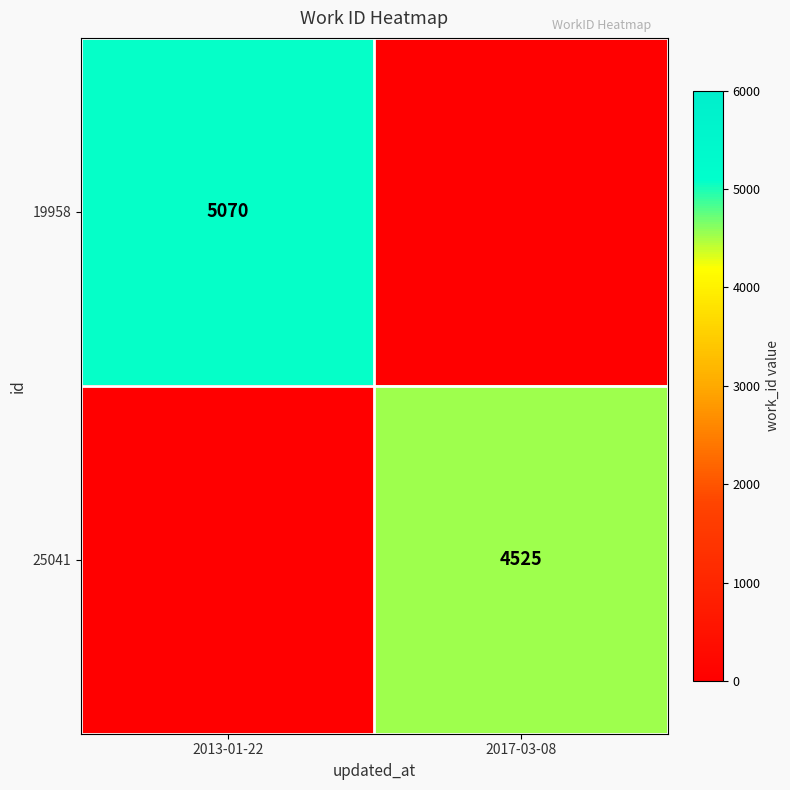

Is the value of 19958 at 2013-01-22 greater than the value of 25041 at 2017-03-08?

Yes